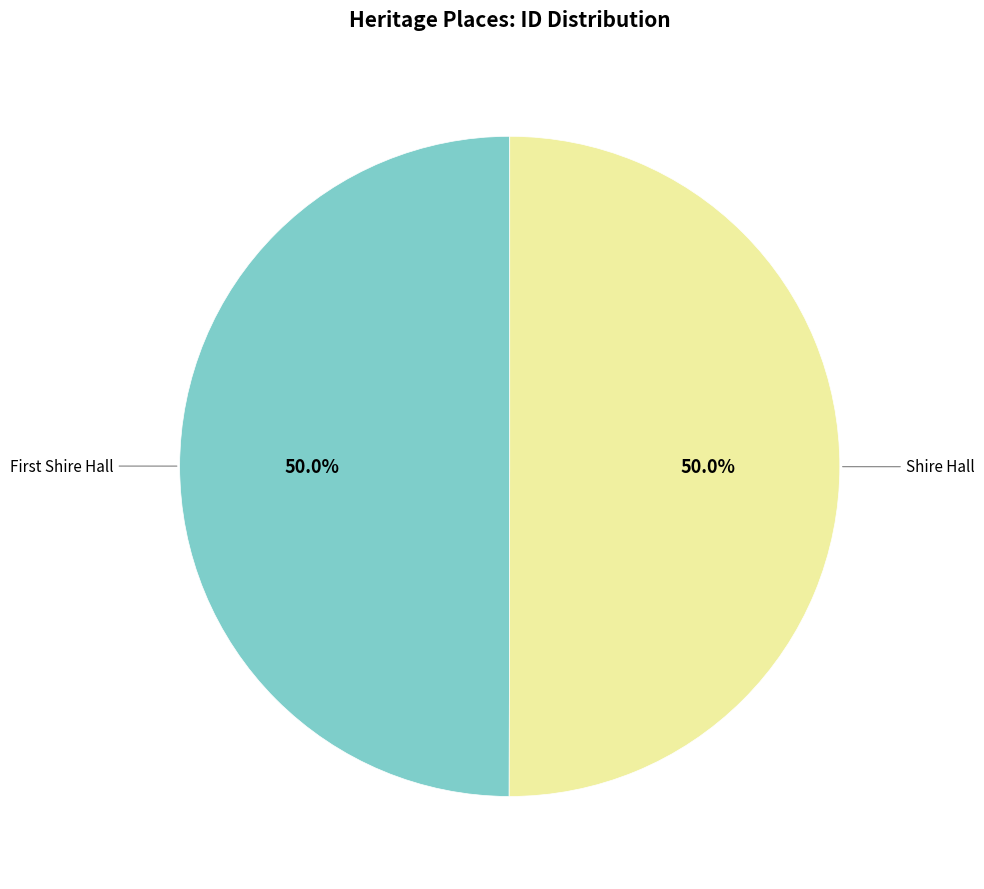

True or false: Shire Hall accounts for 50% of the total.

True